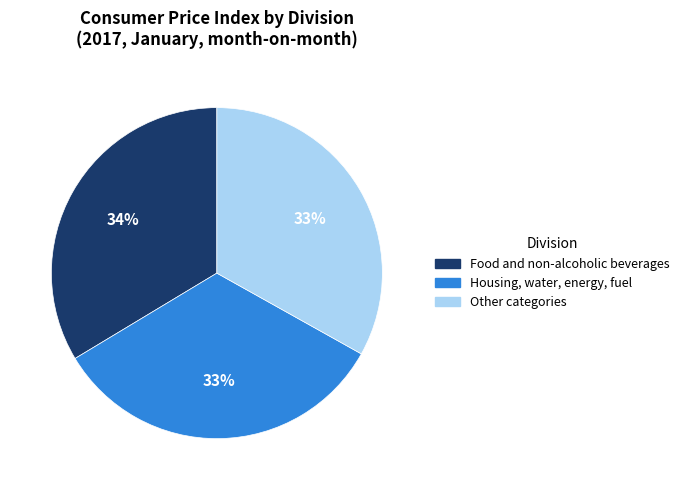

Does any single category account for the majority?

No